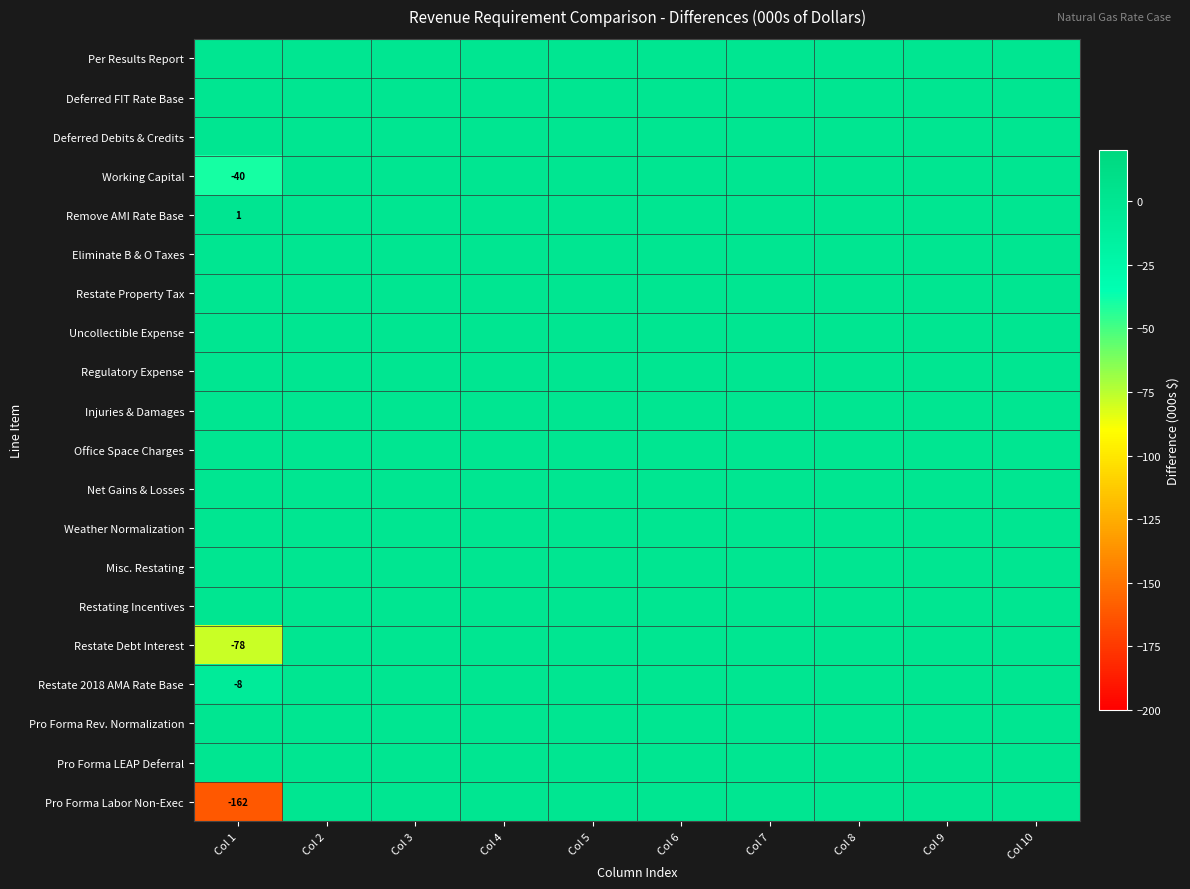

What is the spread (max minus min) of values at Col 1?

163